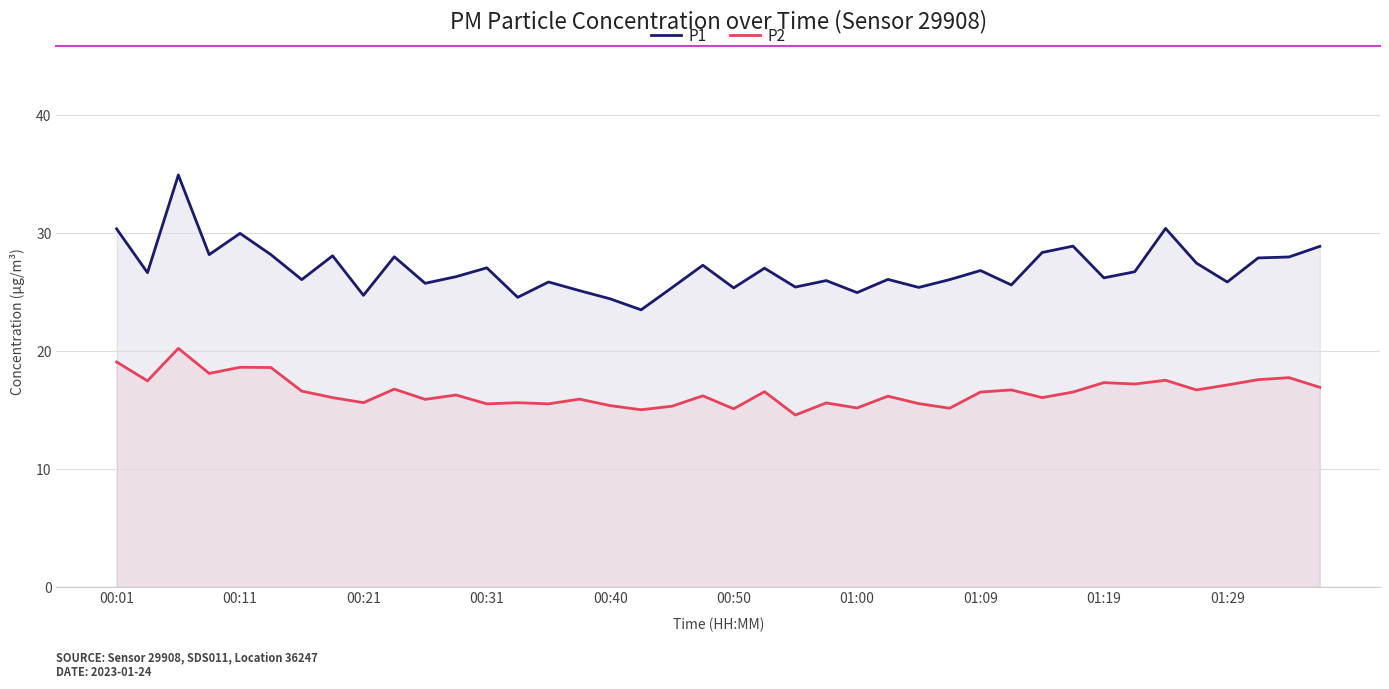

What is the average value of the P1 series?

27.0